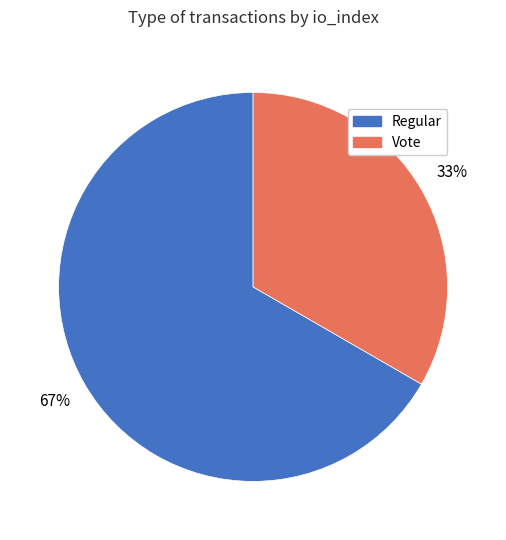

To the nearest percent, what percentage of the pie is Regular?

67%